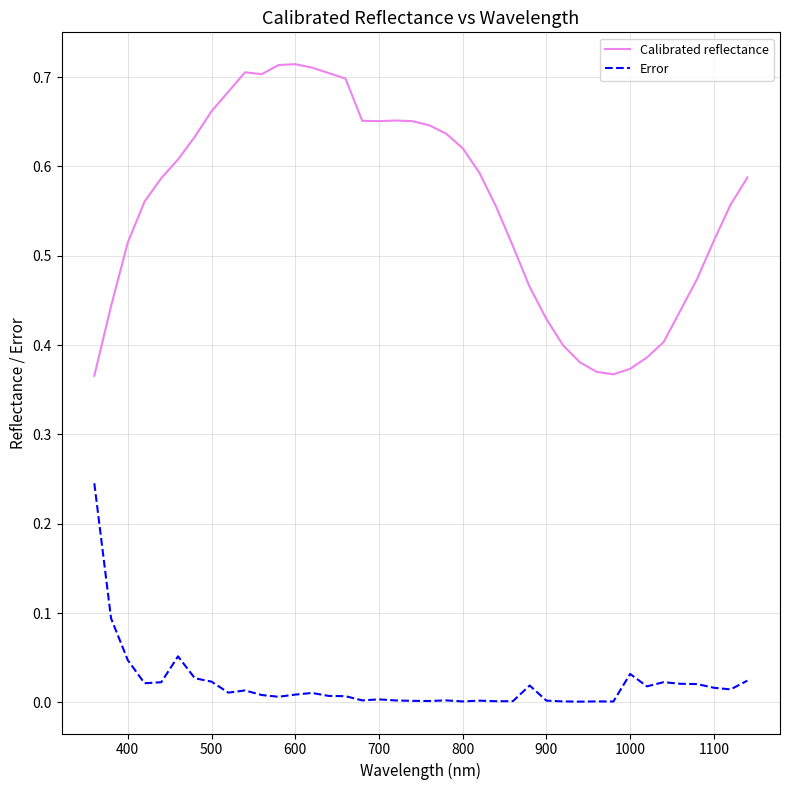

How many lines are shown in the chart?

2